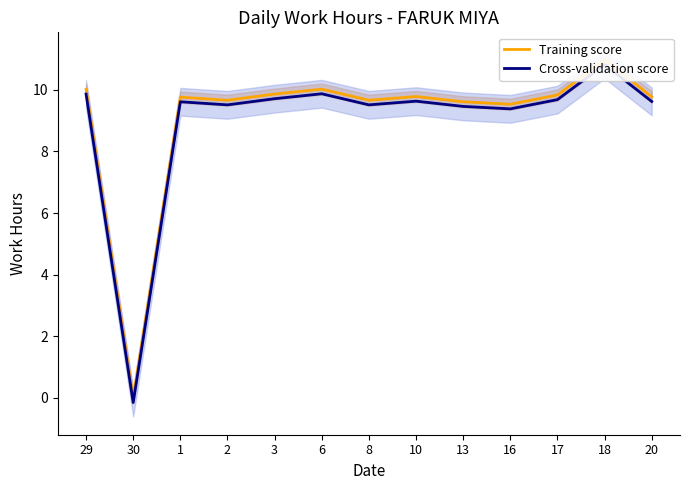

What is the sum of all Training score values?

118.5